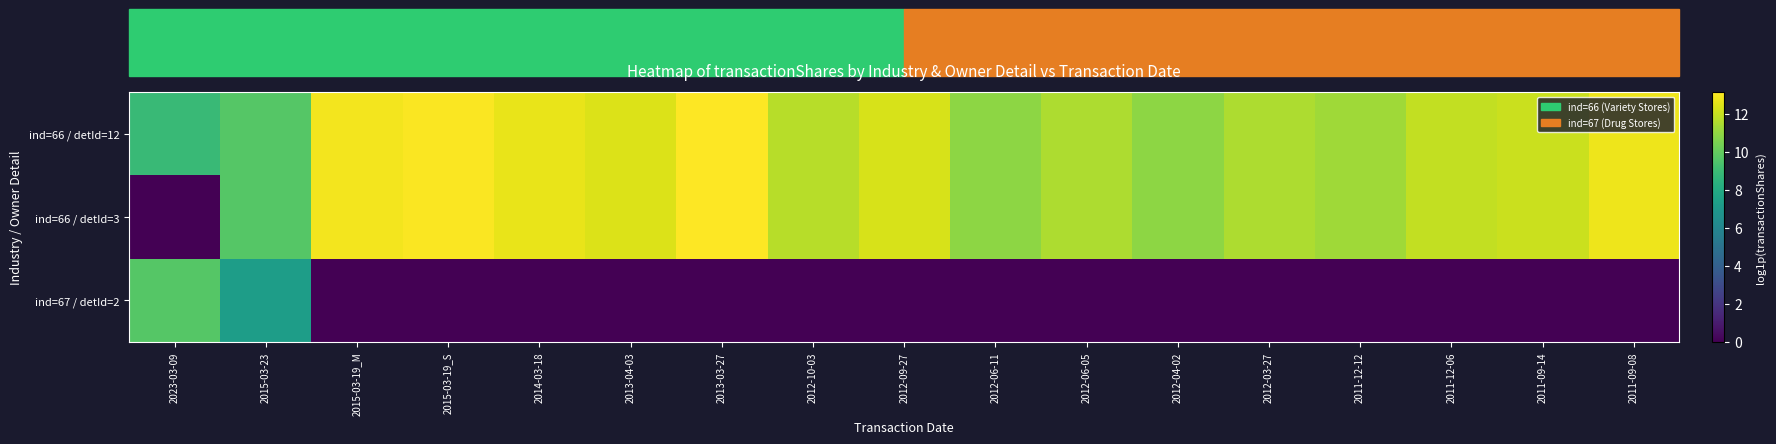

Reading left to right, what are all the values shown in this chart?

ind=66 / detId=12: 2023-03-09=8.9	2015-03-23=9.6	2015-03-19_M=12.9	2015-03-19_S=13.1	2014-03-18=12.7	2013-04-03=12.4	2013-03-27=13.1	2012-10-03=11.7	2012-09-27=12.3	2012-06-11=10.9	2012-06-05=11.5	2012-04-02=10.9	2012-03-27=11.5	2011-12-12=11.2	2011-12-06=11.9	2011-09-14=12.0	2011-09-08=12.8
ind=66 / detId=3: 2023-03-09=0.0	2015-03-23=9.6	2015-03-19_M=12.9	2015-03-19_S=13.1	2014-03-18=12.7	2013-04-03=12.4	2013-03-27=13.1	2012-10-03=11.7	2012-09-27=12.3	2012-06-11=10.9	2012-06-05=11.5	2012-04-02=10.9	2012-03-27=11.5	2011-12-12=11.2	2011-12-06=11.9	2011-09-14=12.0	2011-09-08=12.8
ind=67 / detId=2: 2023-03-09=9.7	2015-03-23=7.3	2015-03-19_M=0.0	2015-03-19_S=0.0	2014-03-18=0.0	2013-04-03=0.0	2013-03-27=0.0	2012-10-03=0.0	2012-09-27=0.0	2012-06-11=0.0	2012-06-05=0.0	2012-04-02=0.0	2012-03-27=0.0	2011-12-12=0.0	2011-12-06=0.0	2011-09-14=0.0	2011-09-08=0.0